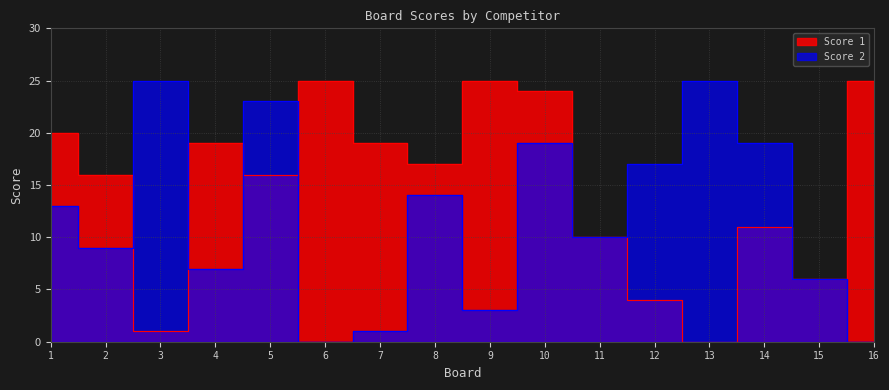

True or false: Score 1 and Score 2 intersect in this chart.

True